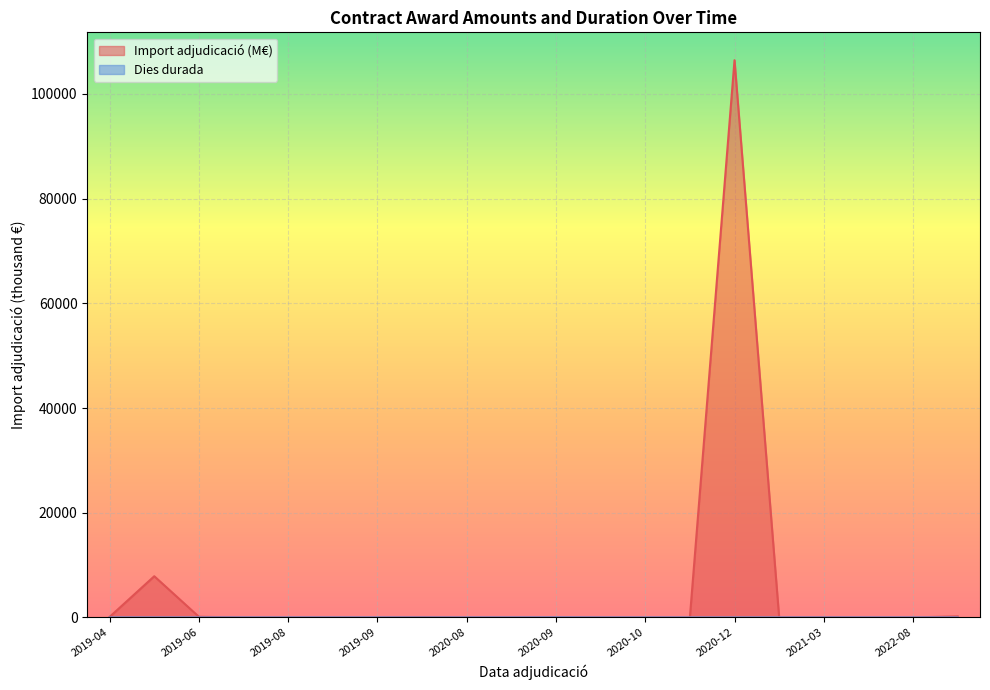

Is it true that Import adjudicació (M€) equals 3.2 at 2020-08-27?

False